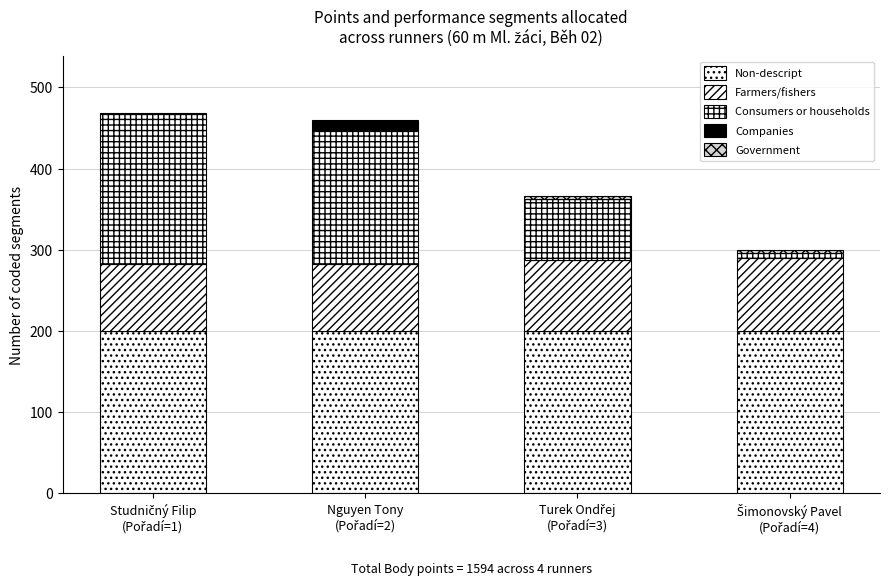

Which series has the largest total across all categories?

Non-descript